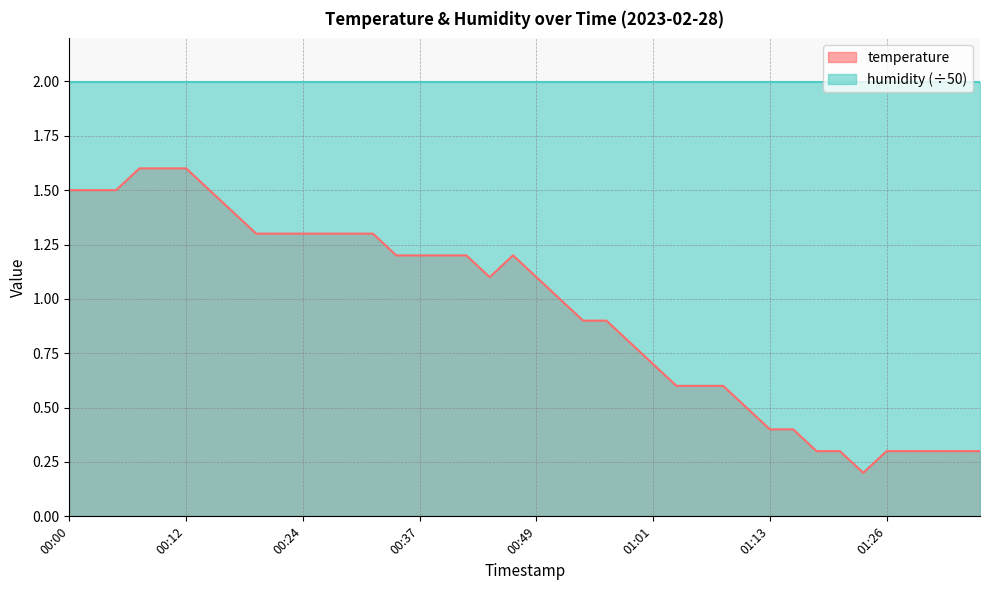

What is the value of the 17th point from the left?

1.2